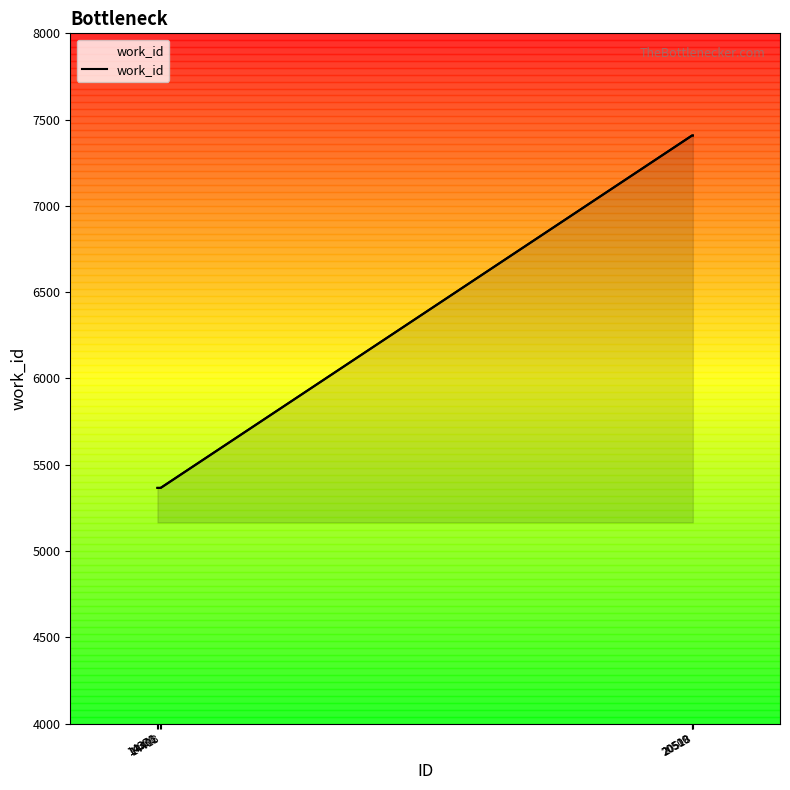

Does the chart have visible grid lines?

No